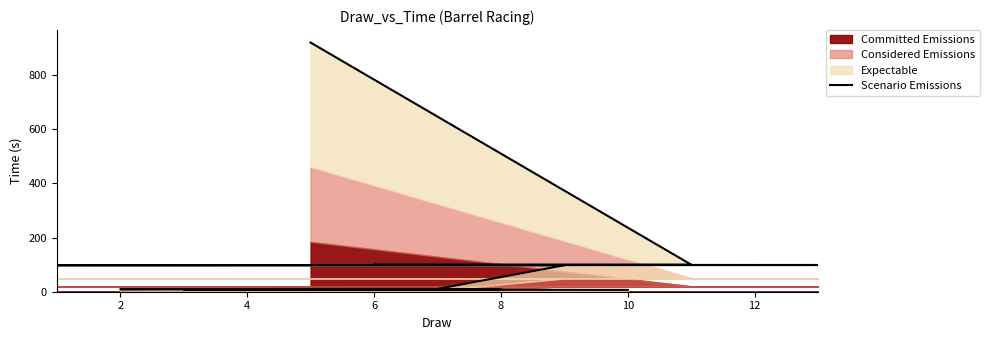

What is the label of the 13th point from the left?

12